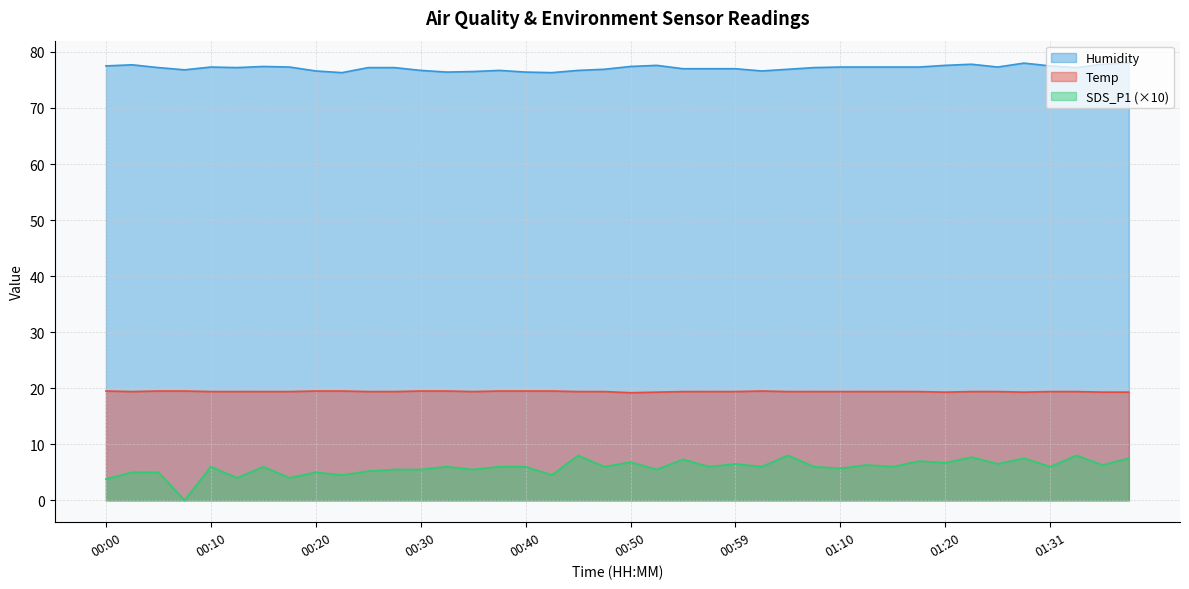

The value of Humidity at 01:15 is 77.3. True or false?

True